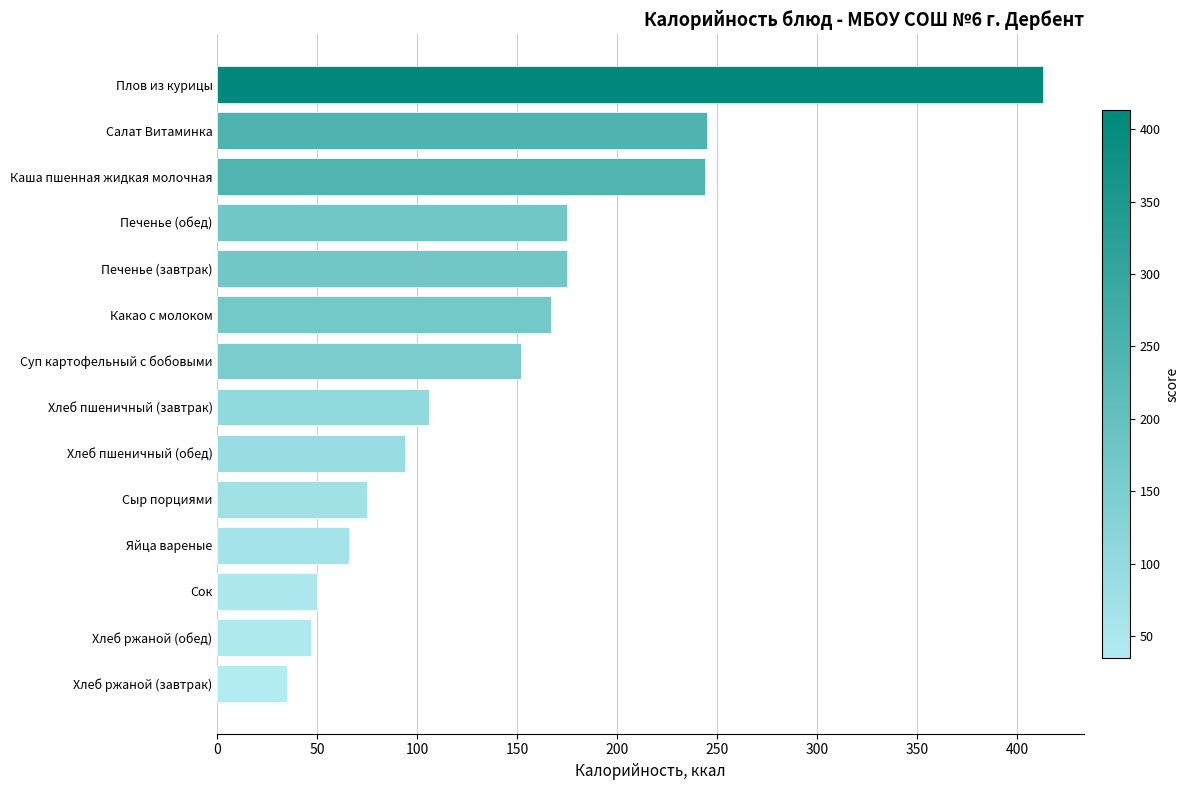

What is the sum of the values at Хлеб пшеничный (обед) and Сыр порциями?

169